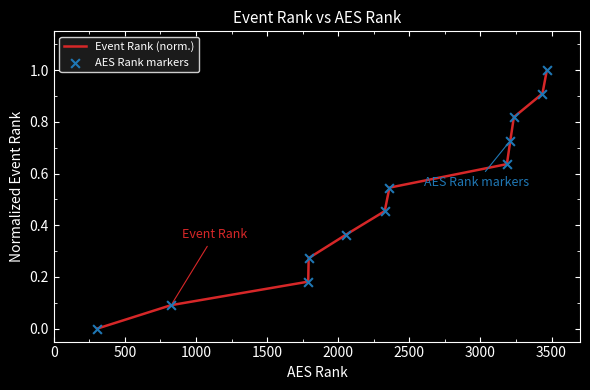

What is the difference between the maximum and minimum values?

1.0